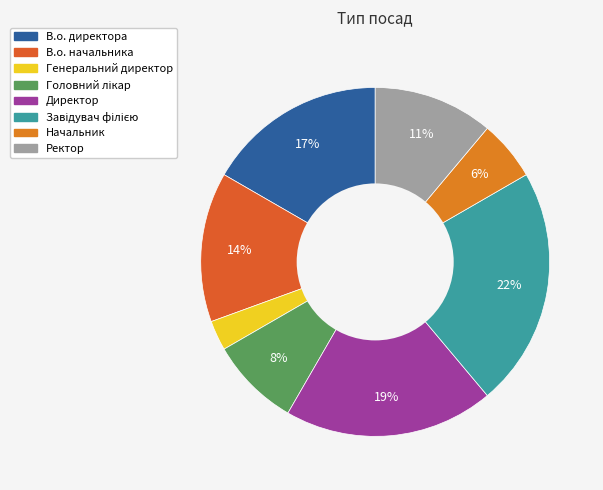

What is the smallest slice in the pie chart?

Генеральний директор